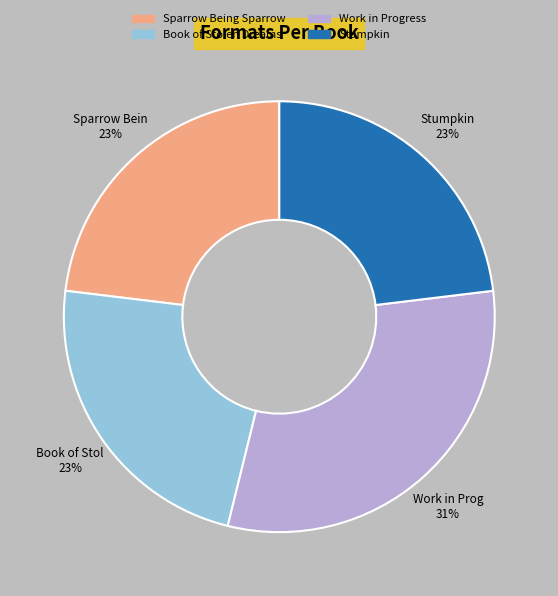

The Stumpkin slice represents 12% of the pie. True or false?

False